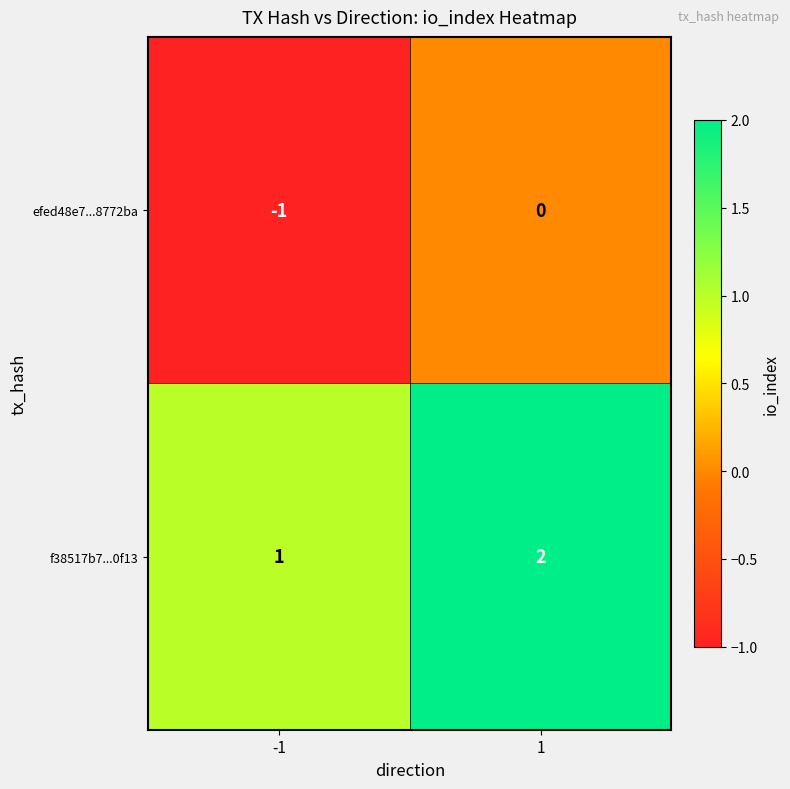

Which series has the largest total across all categories?

f38517b7...0f13